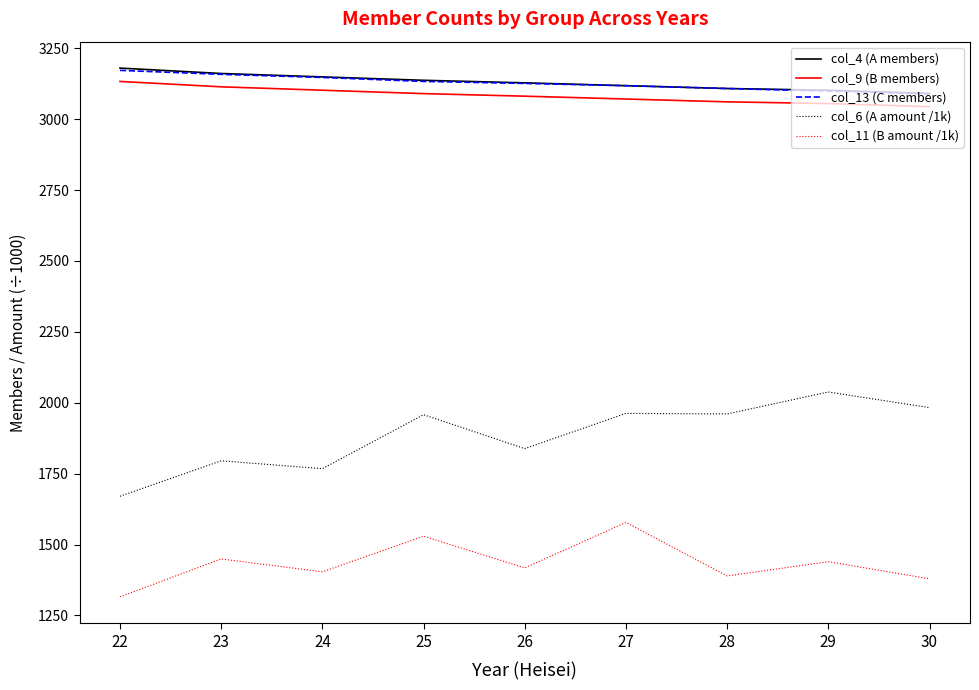

The col_11 (B amount /1k) series shows 2198.7 at 26. True or false?

False